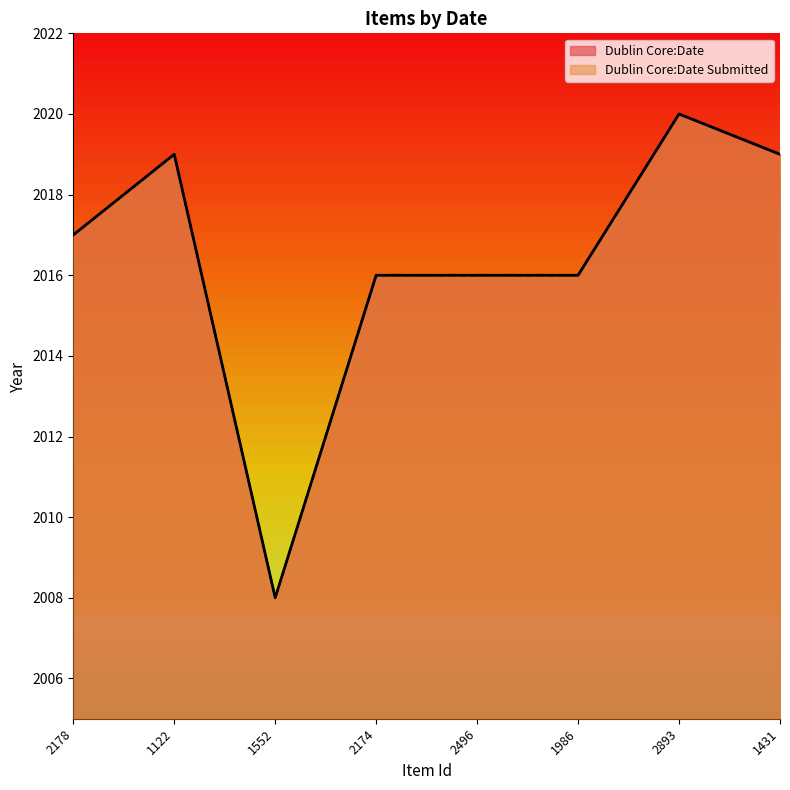

What position from the right is 2496?

4